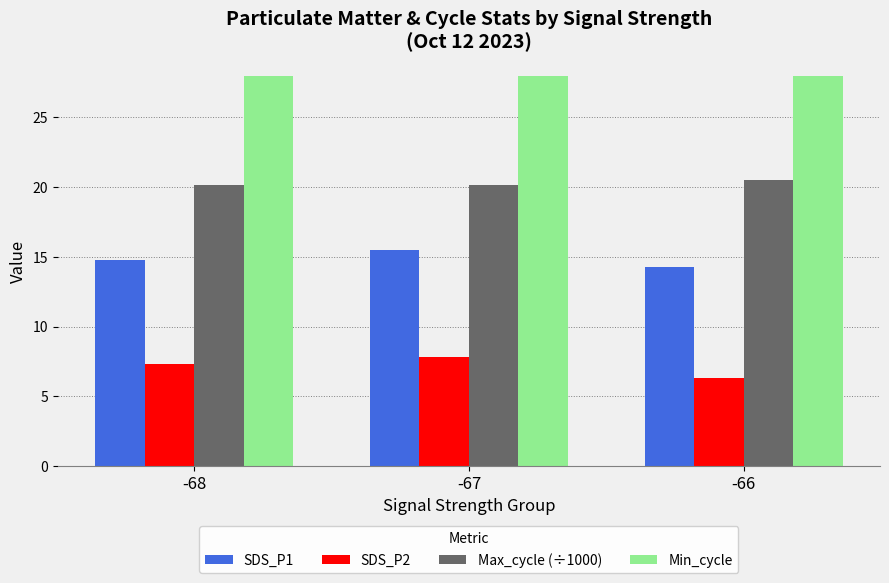

Is it true that Max_cycle (÷1000) equals 20.2 at -68?

True